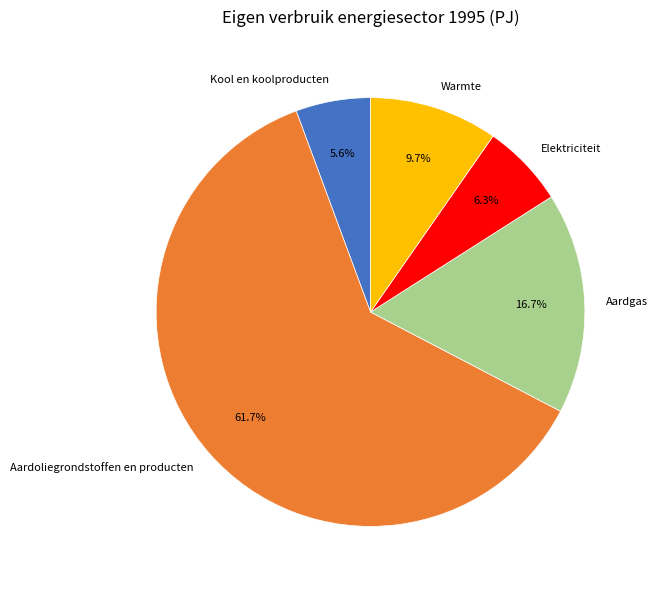

Does Aardoliegrondstoffen en producten account for over 50% of the chart?

Yes